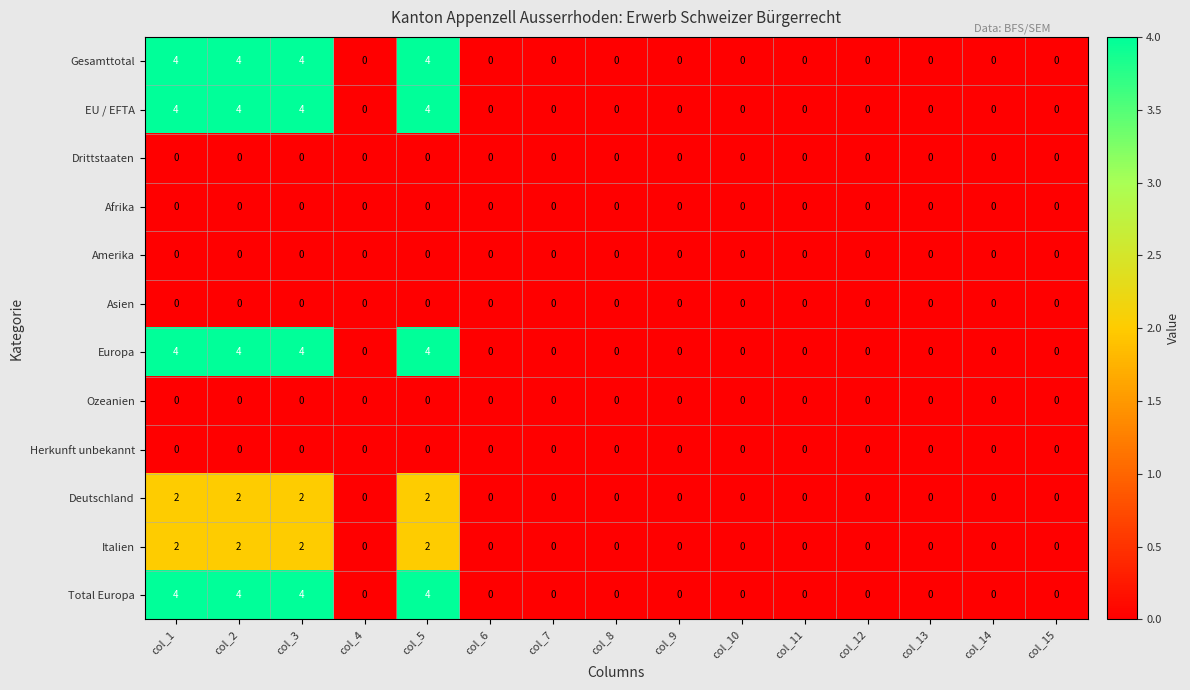

True or false: Amerika has a value of 0 at col_1.

True